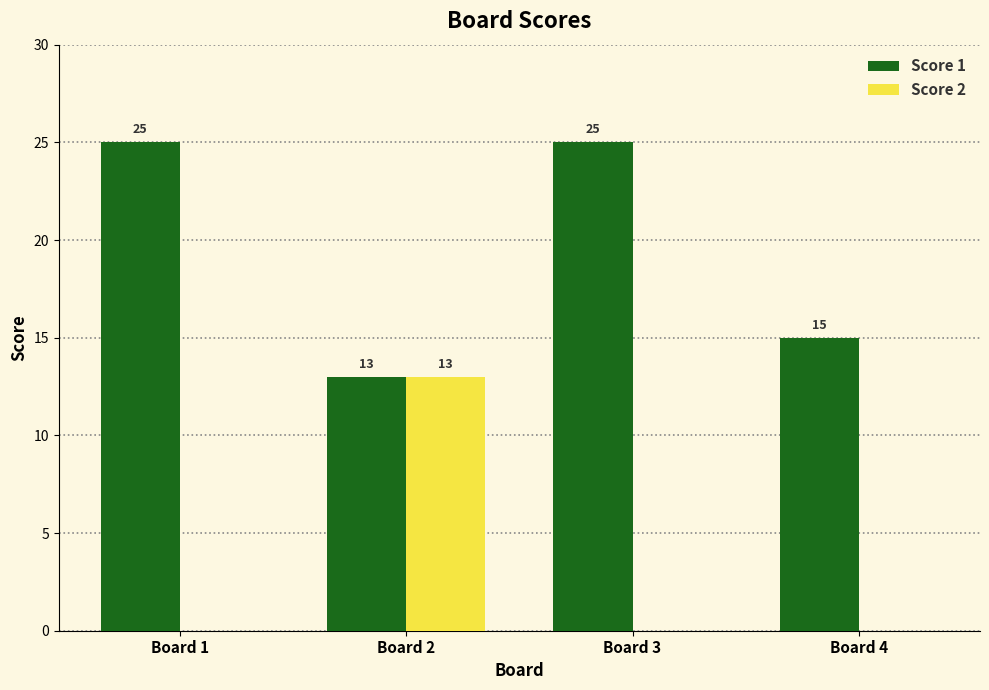

Which series has the largest total across all categories?

Score 1